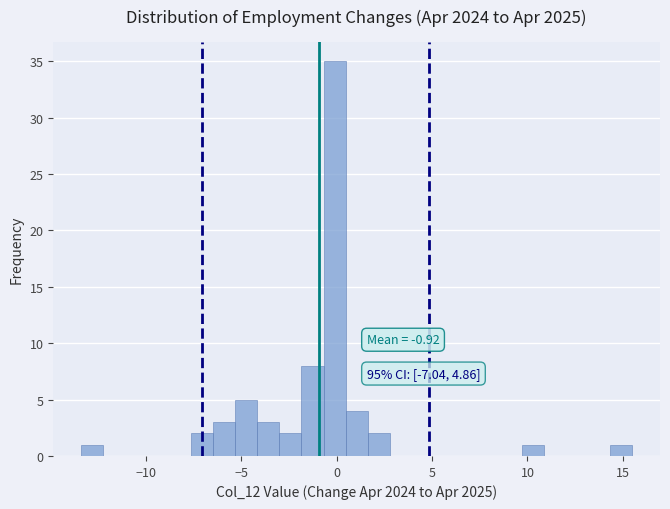

Read against the x-axis, roughly where is the centre of the tallest bar?

0.0